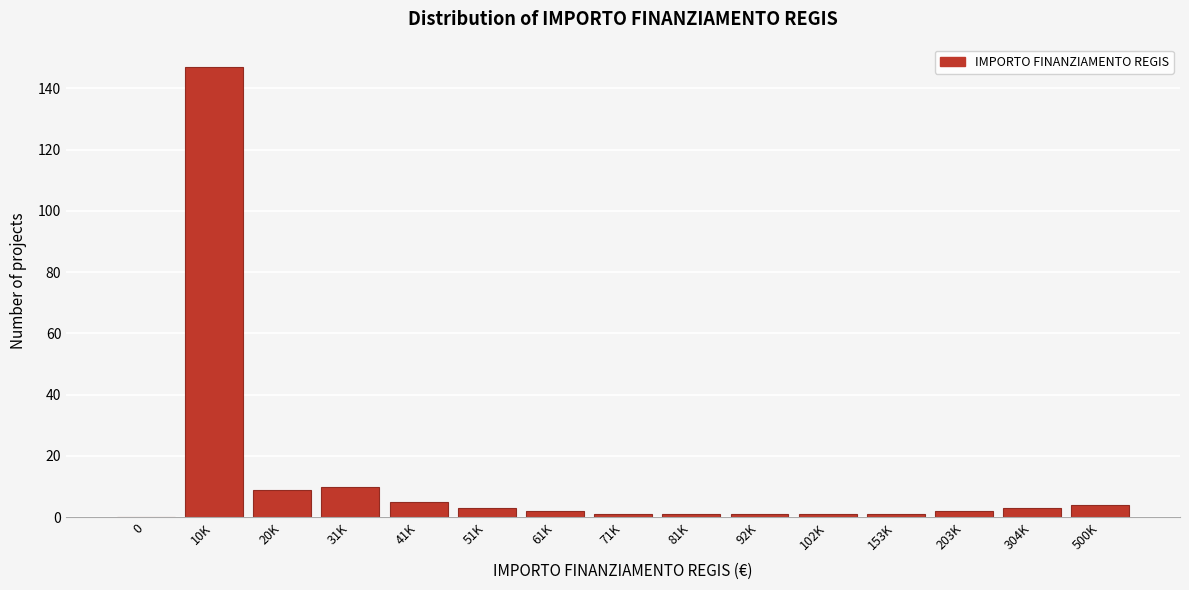

Reading left to right, what are all the values shown in this chart?

0=0	10K=147	20K=9	31K=10	41K=5	51K=3	61K=2	71K=1	81K=1	92K=1	102K=1	153K=1	203K=2	304K=3	500K=4